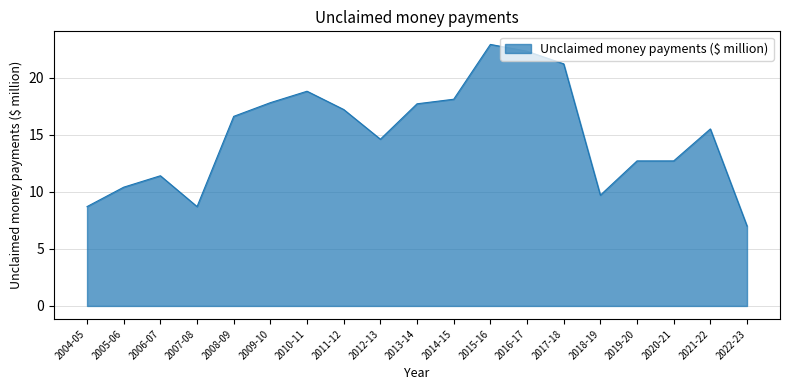

What is the difference between the values at 2020-21 and 2013-14?

5.0